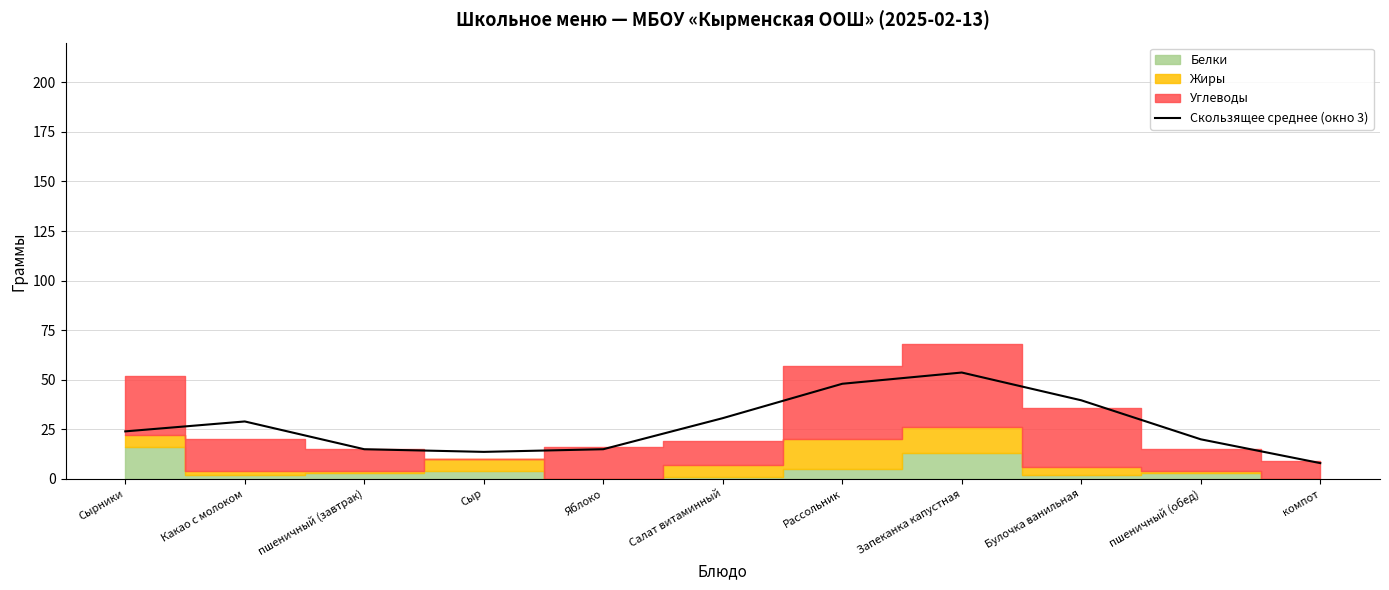

Where is the data nearest to the value 30?

Салат витаминный